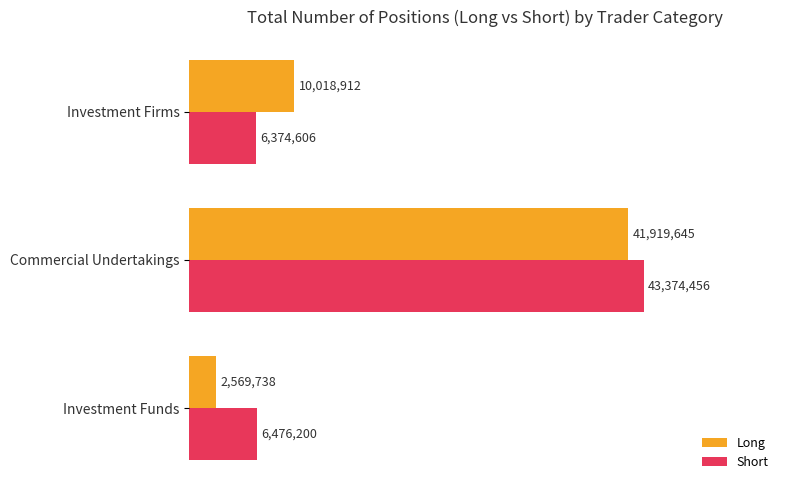

What are all the series names shown in the legend?

Long, Short